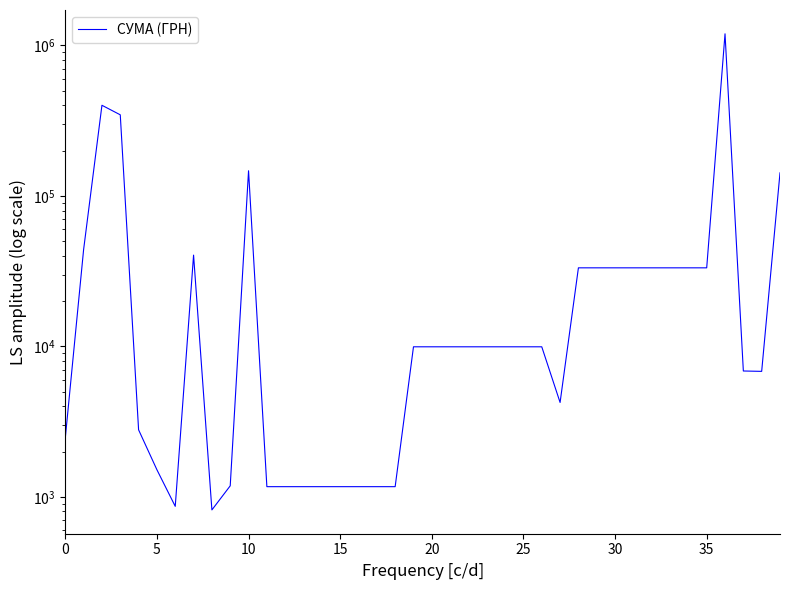

What is the approximate value at 22?

9938.4